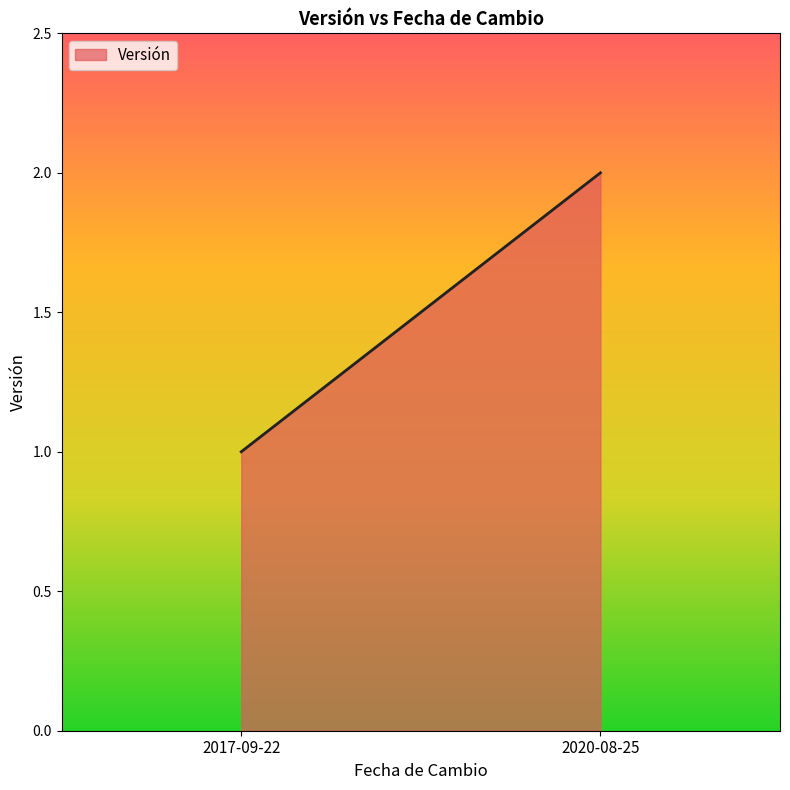

How many values are between 1 and 2?

2